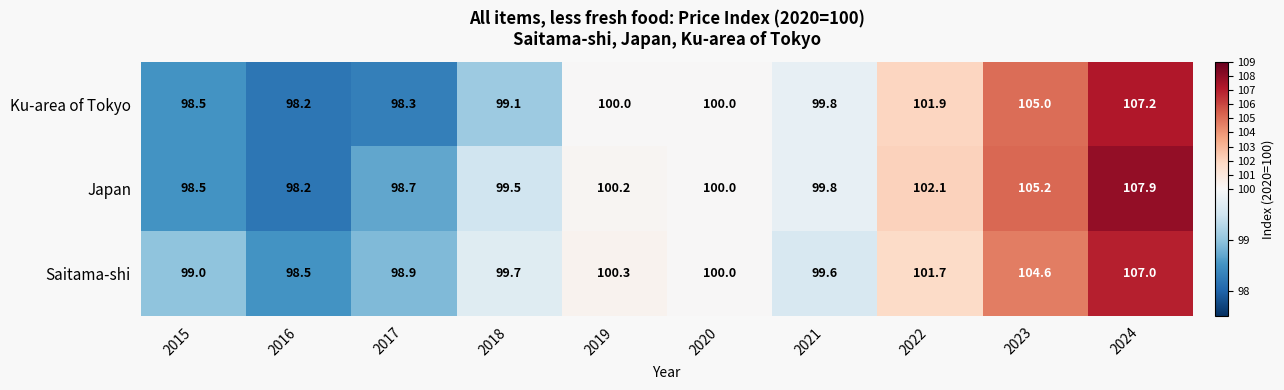

Which series changed the most between 2020 and 2024?

Japan